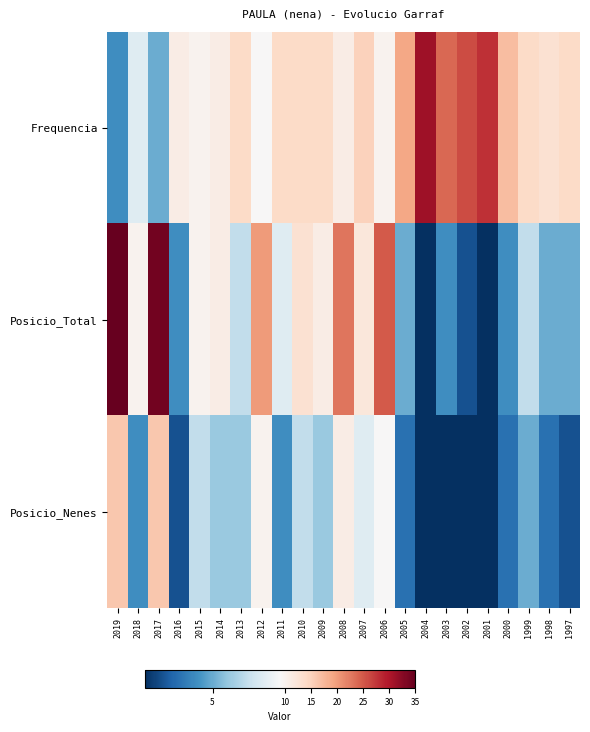

How many data points does each series have?

23